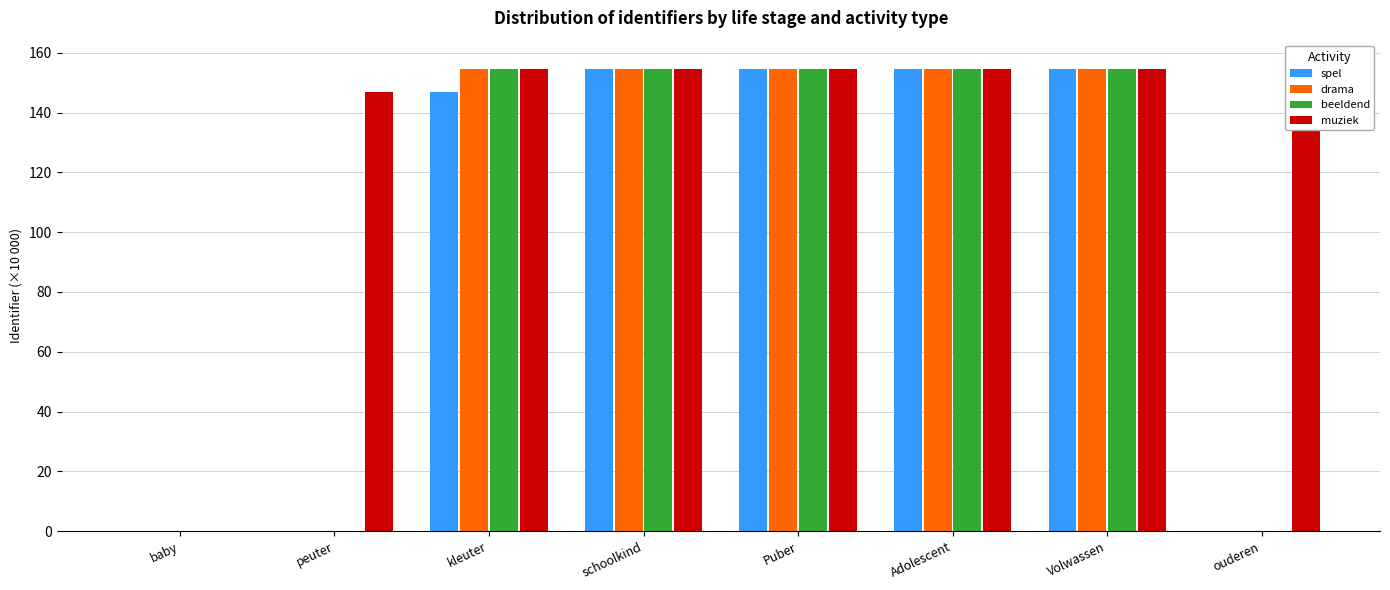

True or false: spel has a value of 0.0 at ouderen.

True